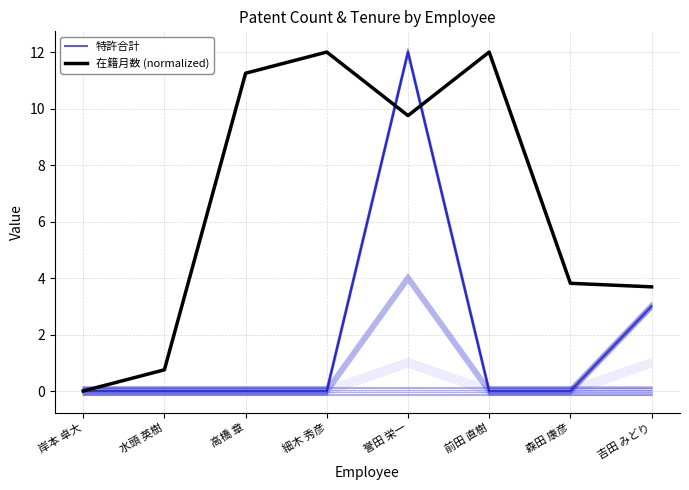

What is the difference between the second highest and second lowest values in the 特許合計 series?

3.0